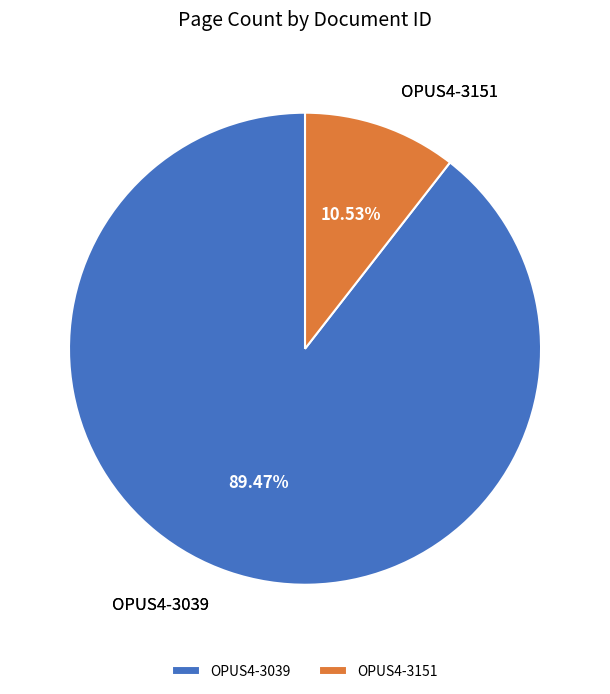

To the nearest percent, what percentage of the pie is OPUS4-3151?

11%